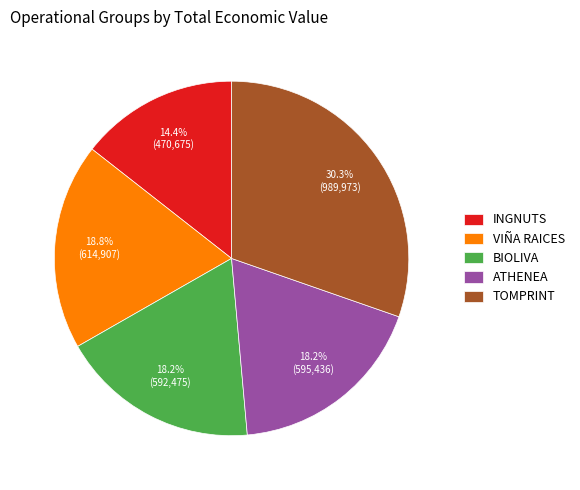

Which category has the smallest portion of the pie?

INGNUTS